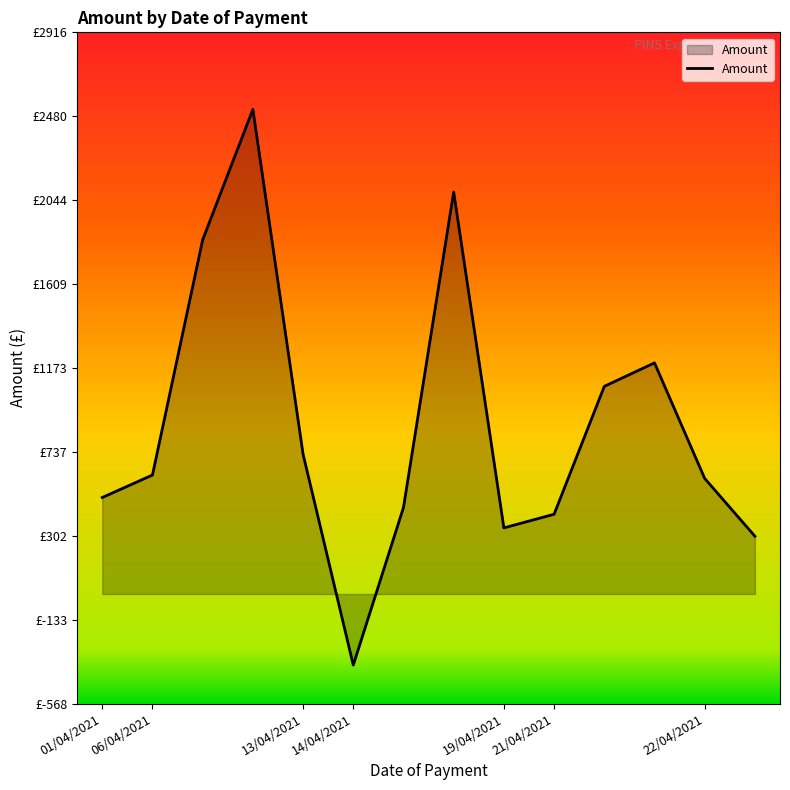

How many interior local peaks (higher than both neighbors) does the data have?

3